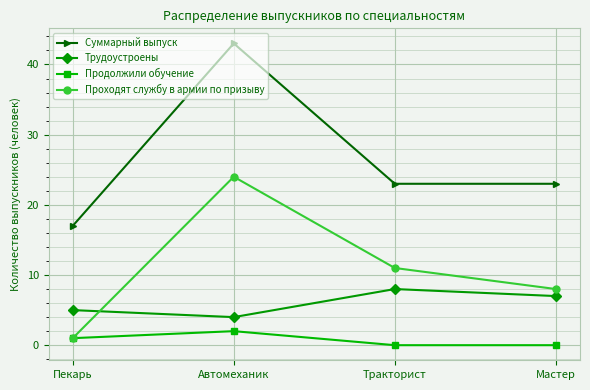

How many values in the Проходят службу в армии по призыву series are below 11?

2